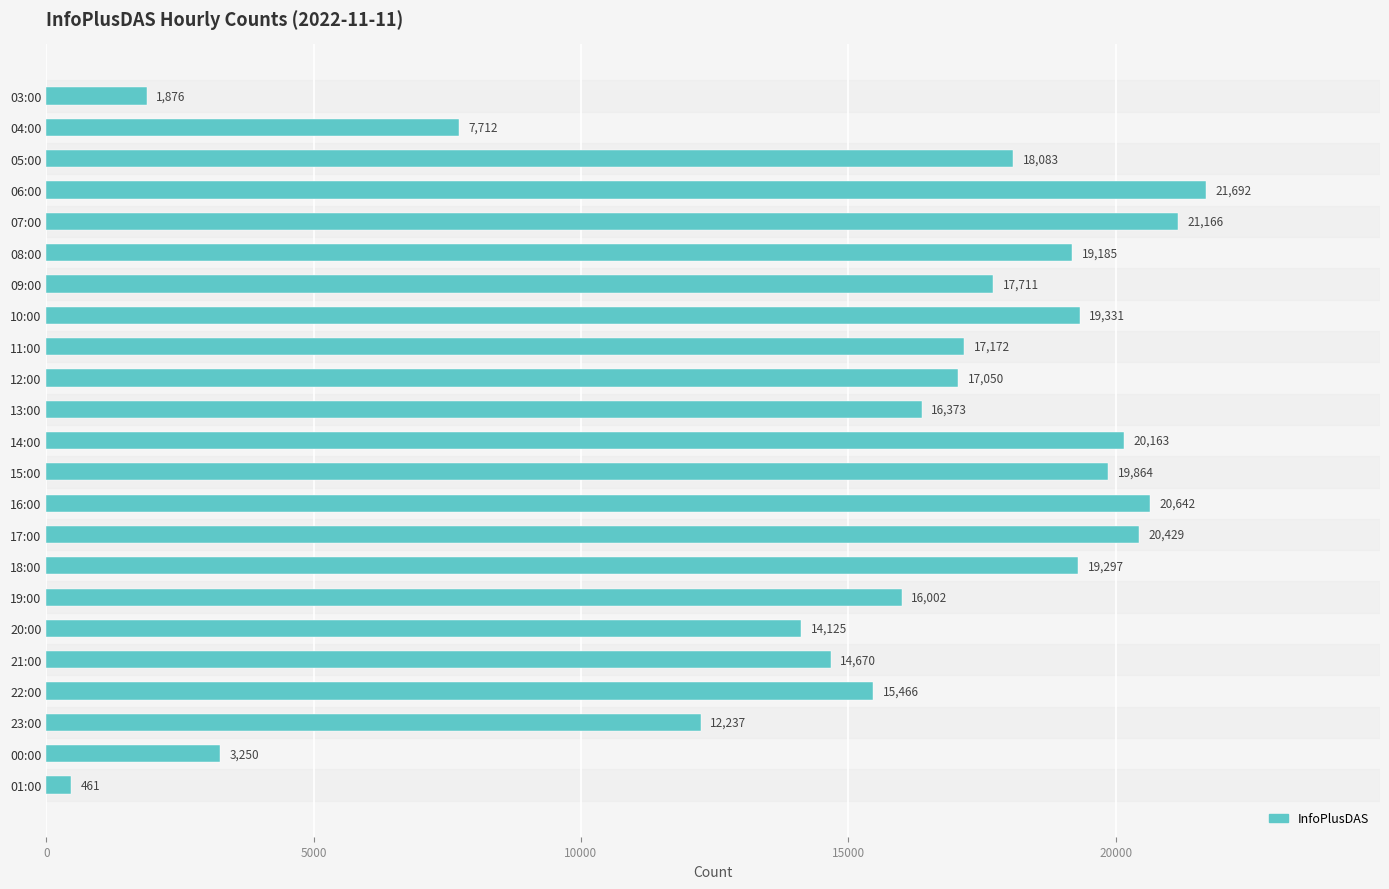

Is it true that the value at 07:00 is 21166?

True